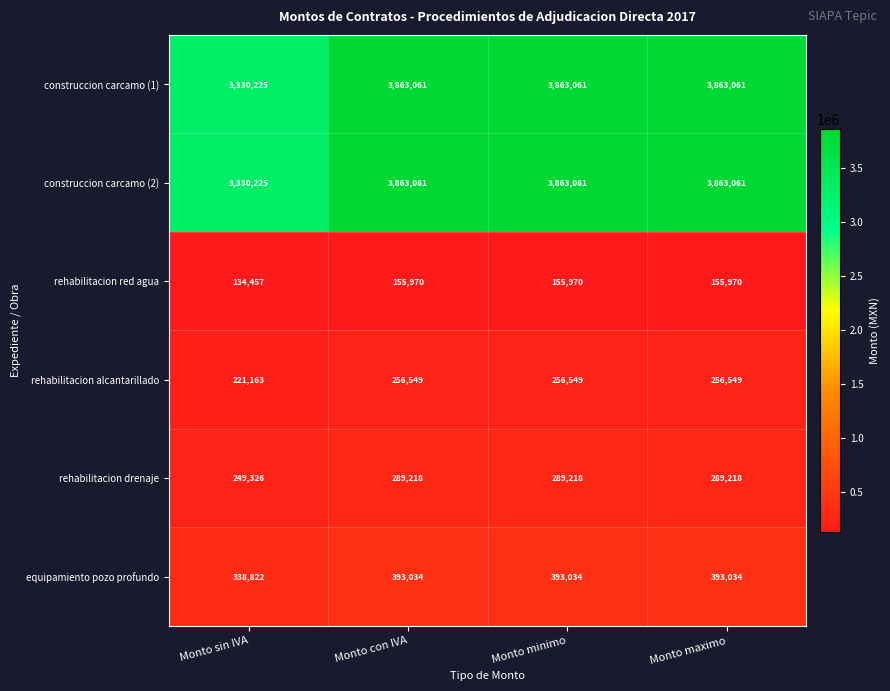

What is the spread (max minus min) of values at Monto con IVA?

3707091